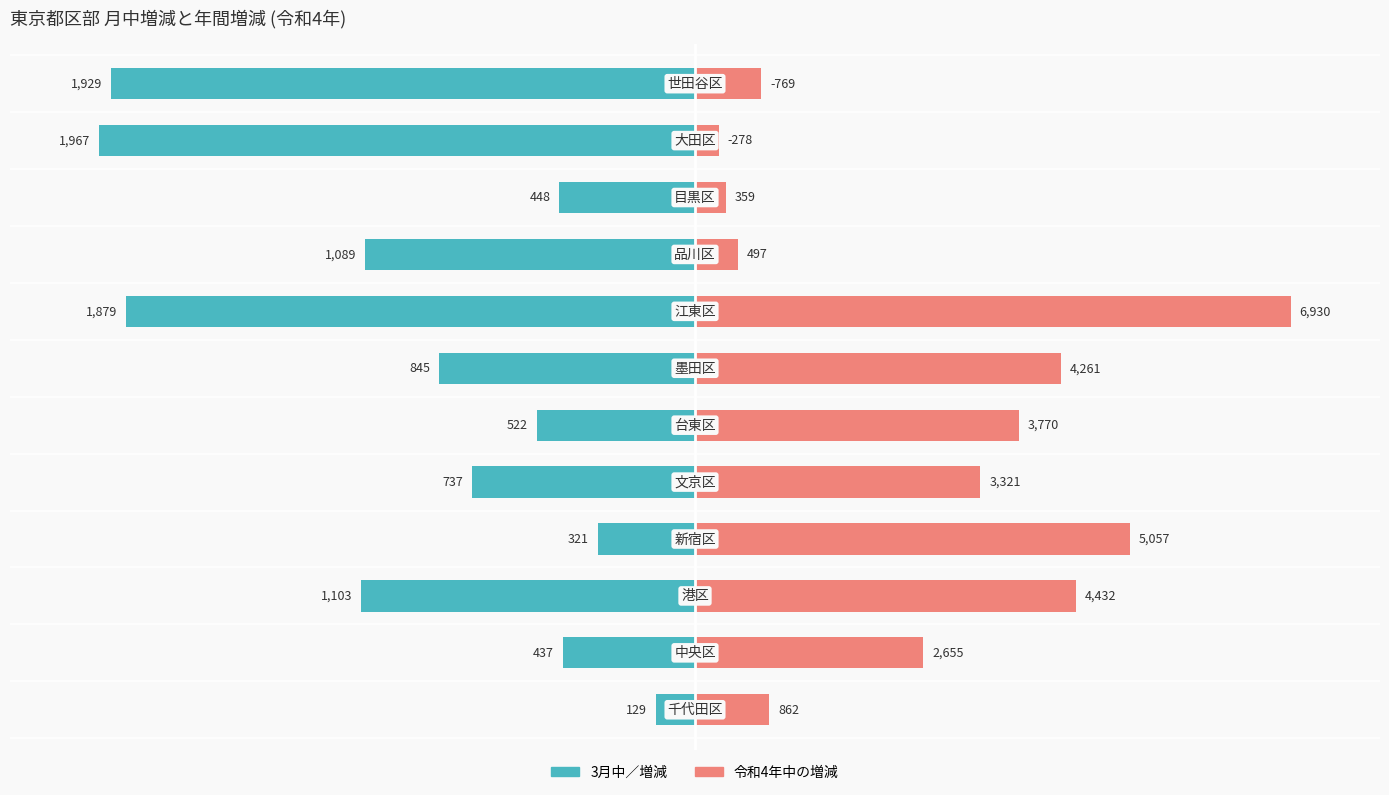

Is the value of 3月中／増減 at 0 greater than the value of 令和4年中の増減 at 7?

No